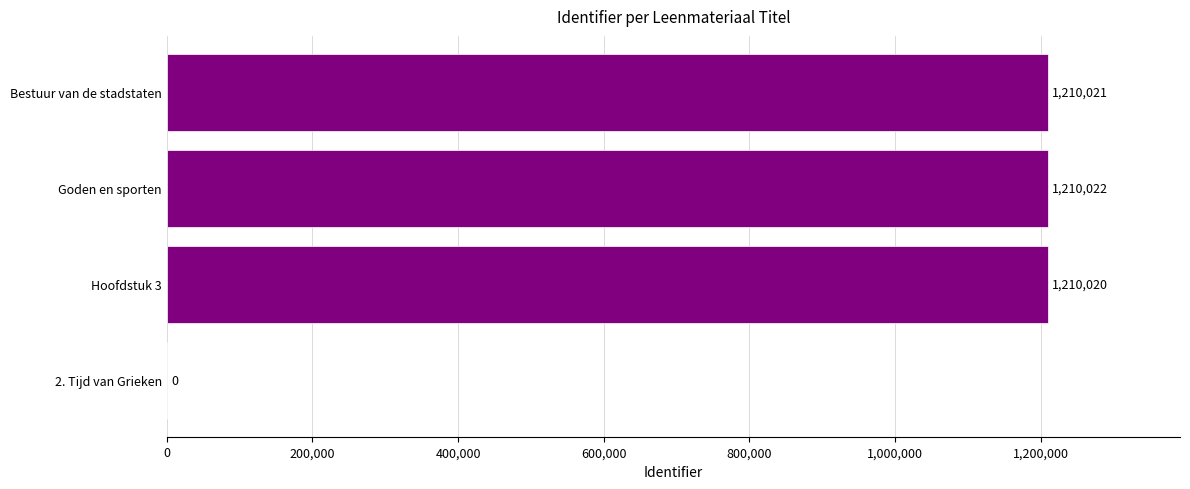

What is the sum of the values at Goden en sporten and Bestuur van de stadstaten?

2420043